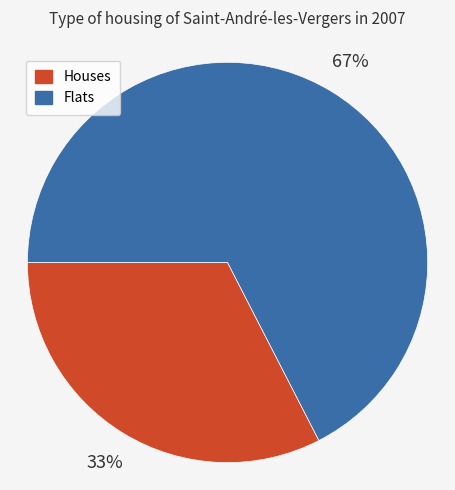

Which slice is the smallest?

Houses